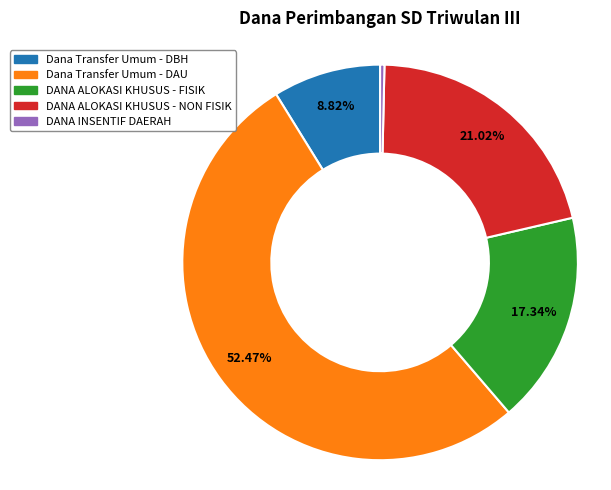

Combined, do DANA ALOKASI KHUSUS - NON FISIK and DANA INSENTIF DAERAH account for over 50%?

No